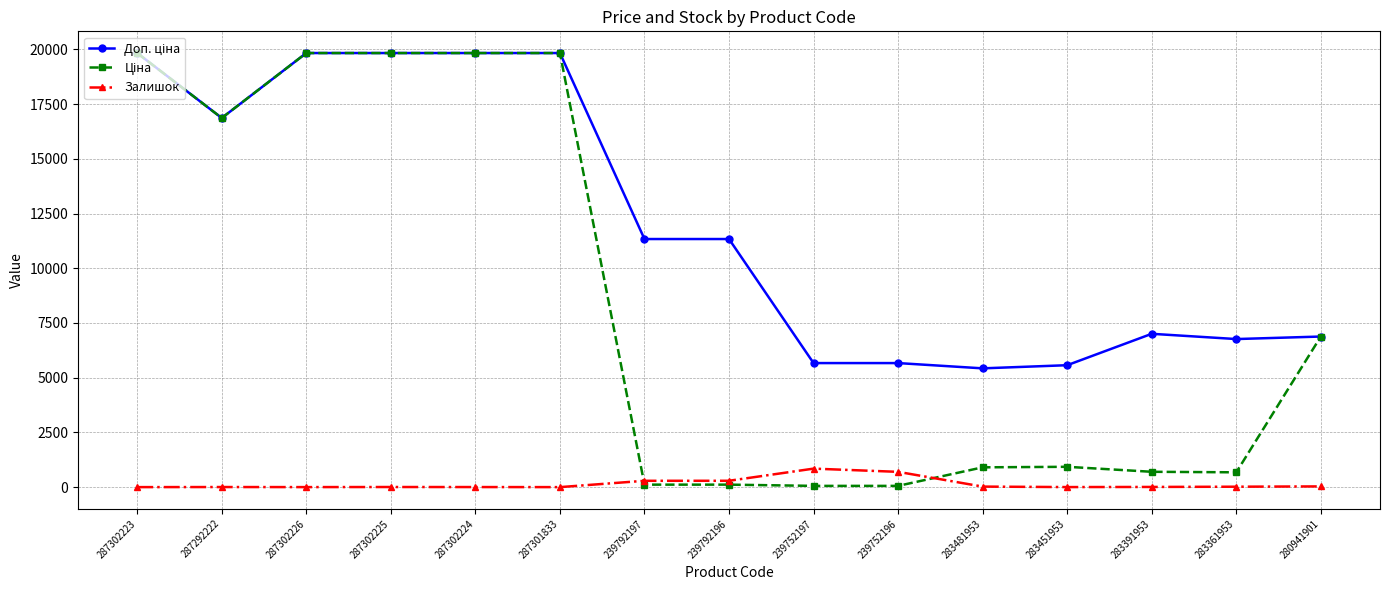

What is the maximum value shown in the chart?

19831.1